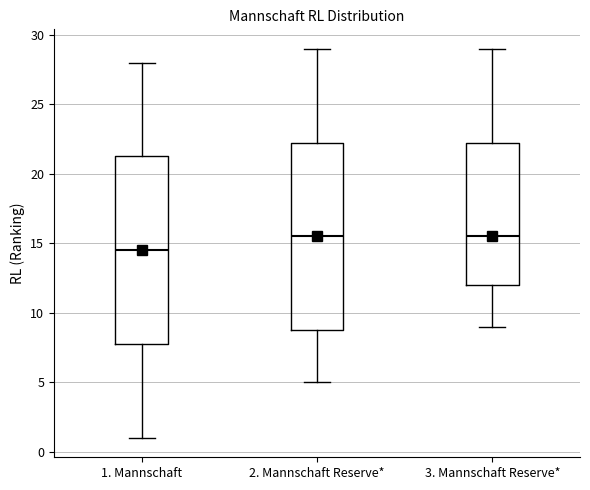

Where does the upper whisker of the box for 3. Mannschaft Reserve* end on the y-axis? The values are not printed on the chart, so give them approximately, as read against the axis.

29.0